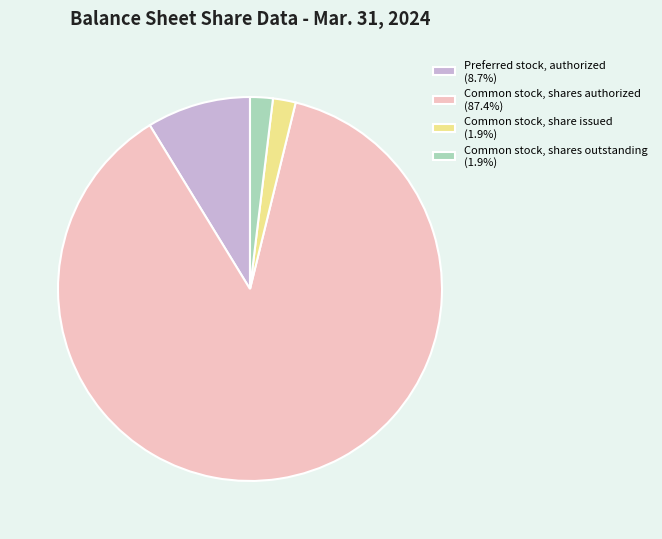

Count the number of slices in the pie.

4